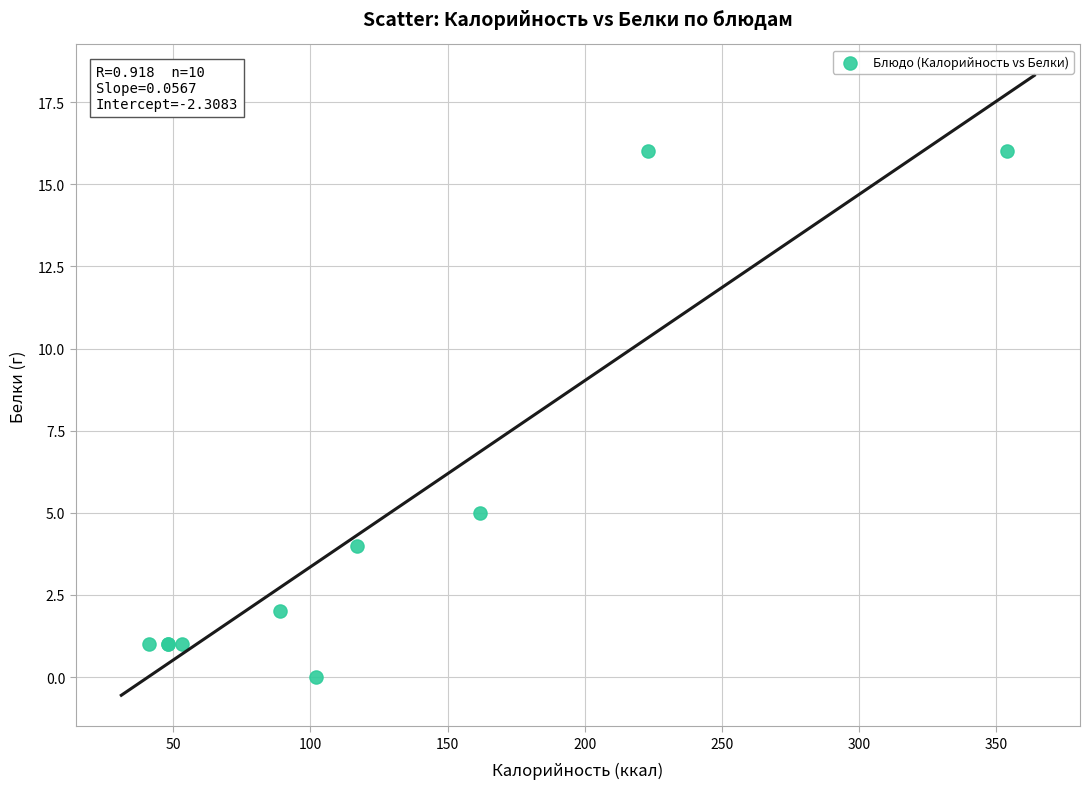

What Y value in the scatter plot is closest to 8?

5